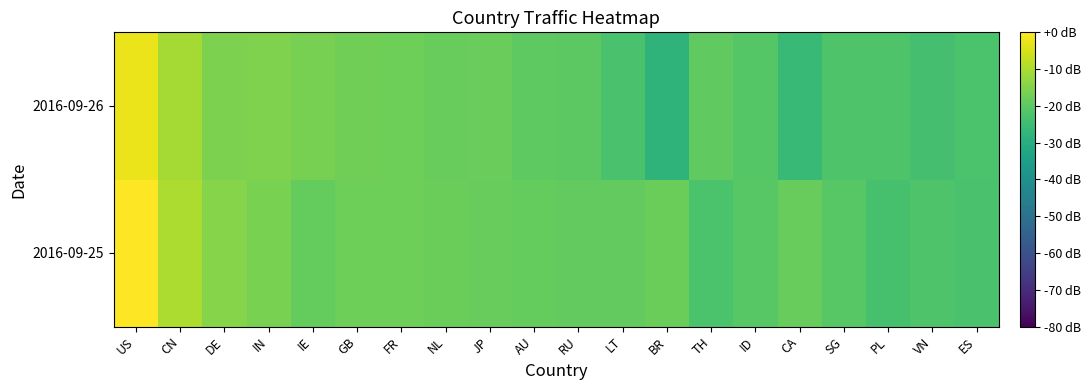

Which series has the largest total across all categories?

2016-09-25